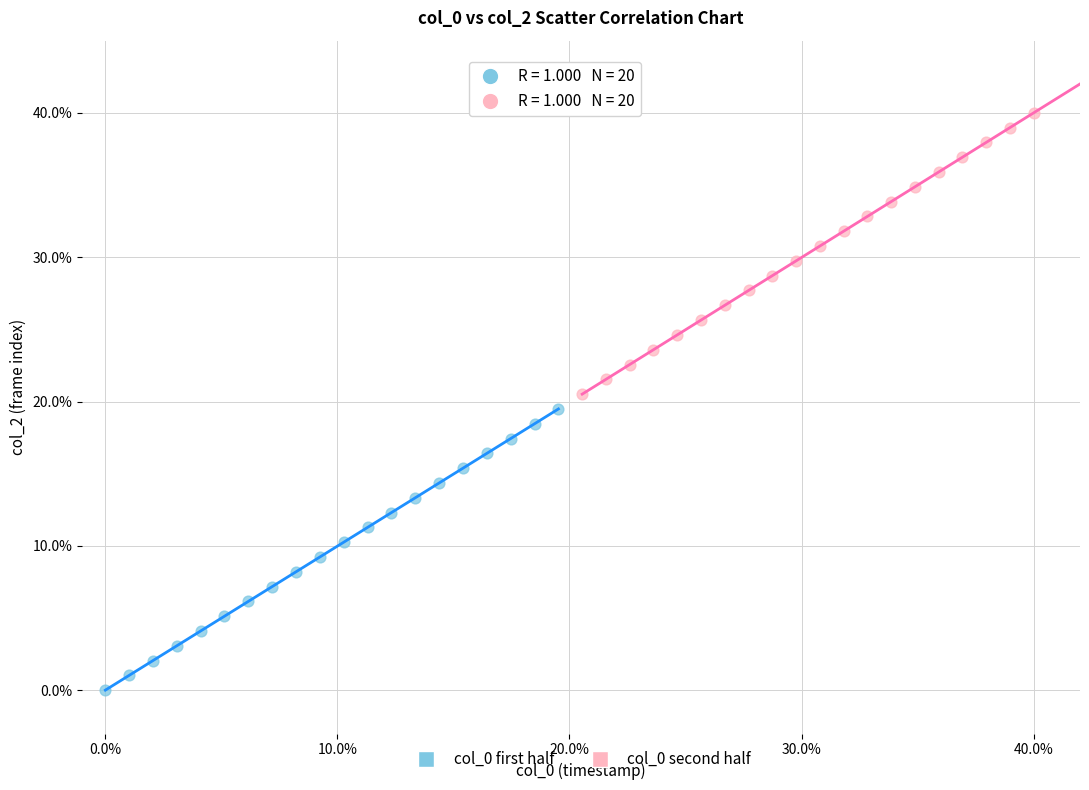

Which series contains the highest Y value?

col_0 second half